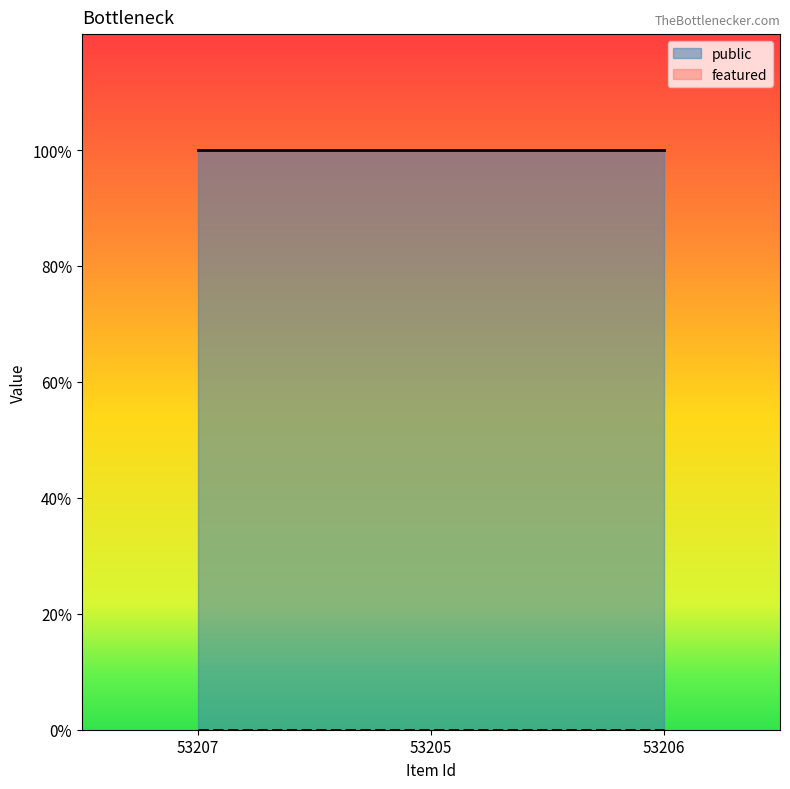

Read the public value at 53206.

1